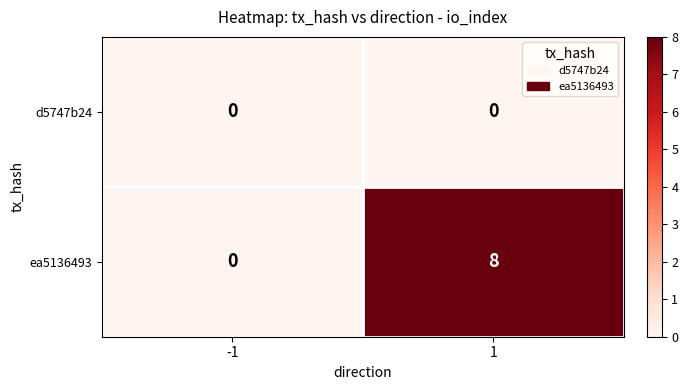

Reading right to left, list all the values displayed in this chart.

d5747b24: 1=0	-1=0
ea5136493: 1=8	-1=0